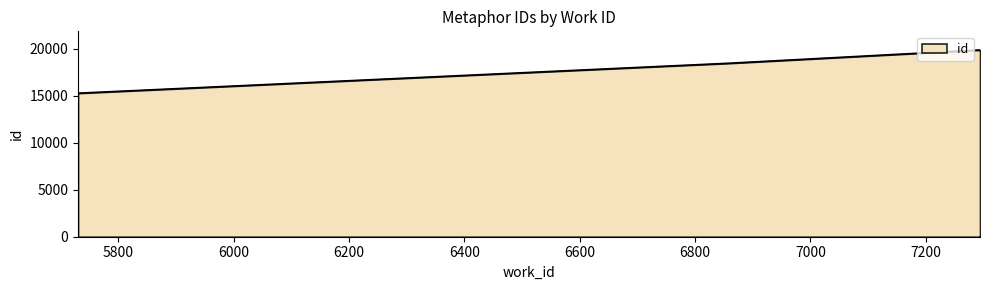

What is the difference between the maximum and minimum values?

4594